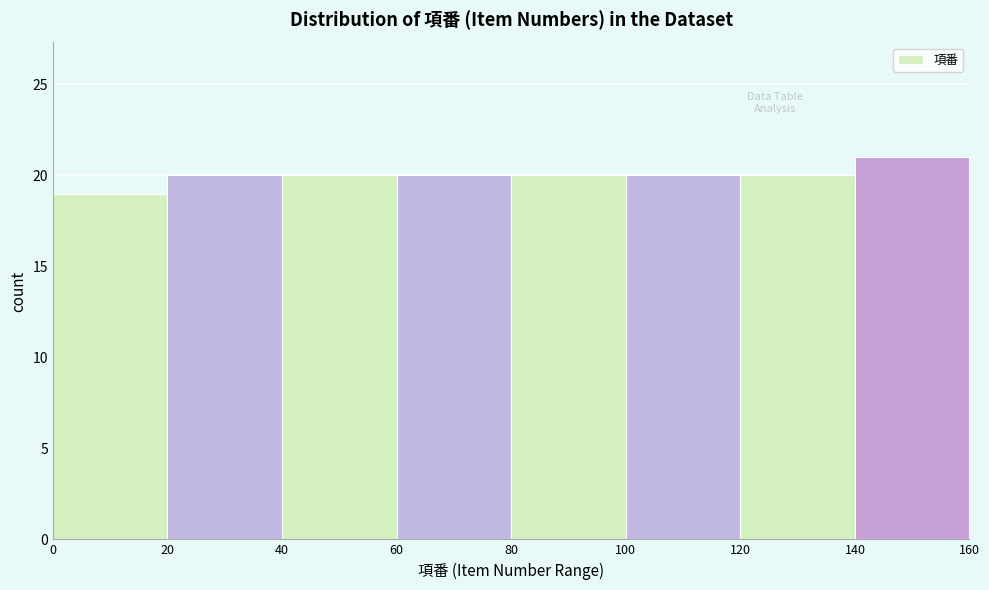

How tall is the bar that spans 80 to 100 on the x-axis? The values are not printed on the chart, so give them approximately, as read against the axis.

20